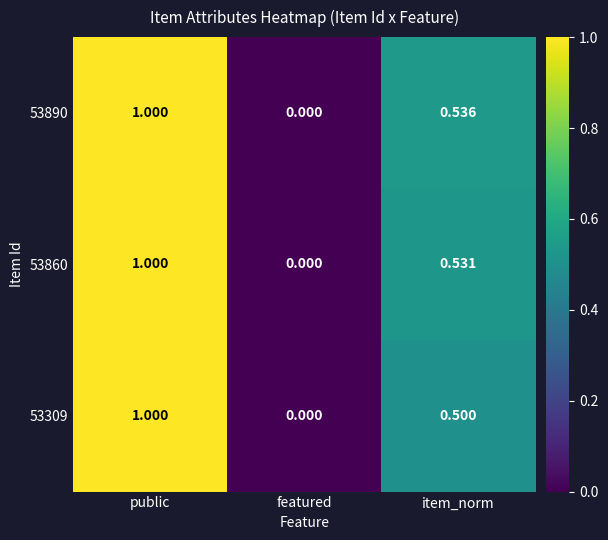

Is the value of 53890 at public greater than the value of 53309 at item_norm?

Yes